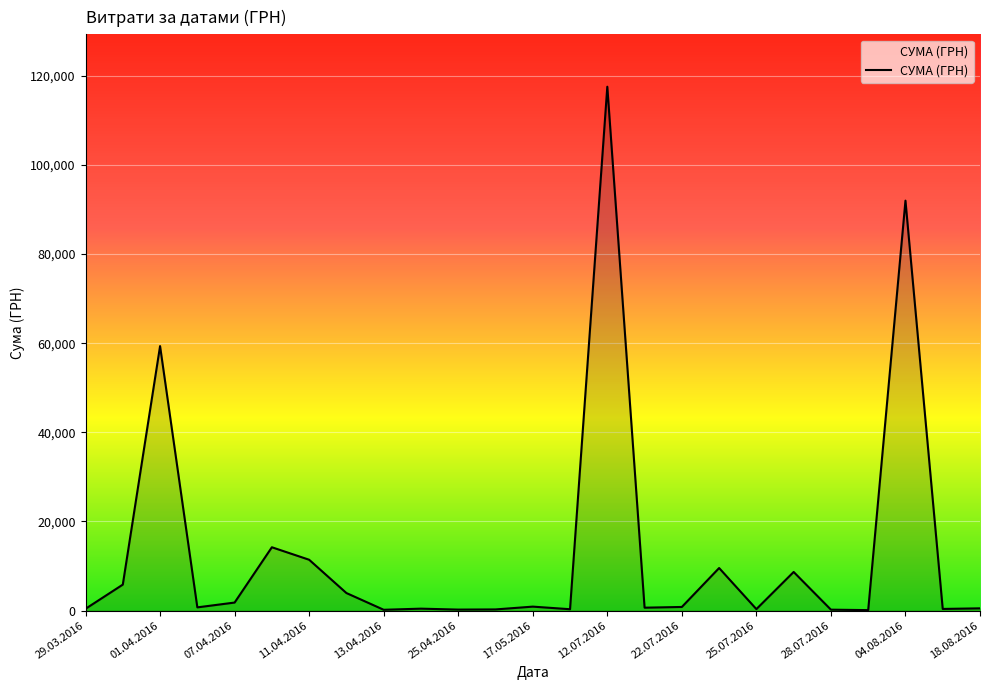

What is the greatest value displayed?

117568.8